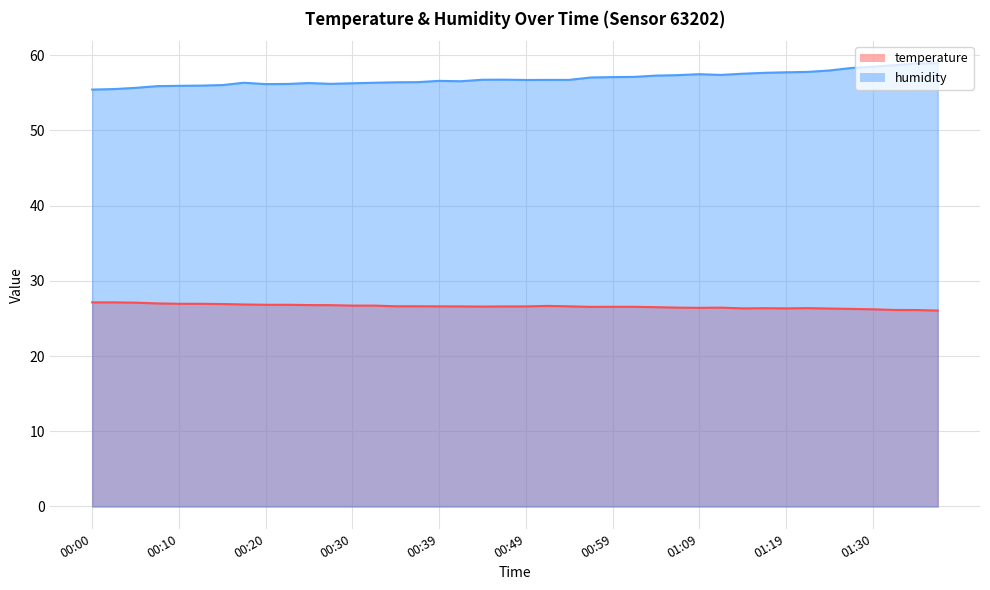

Count the number of data series in this chart.

2